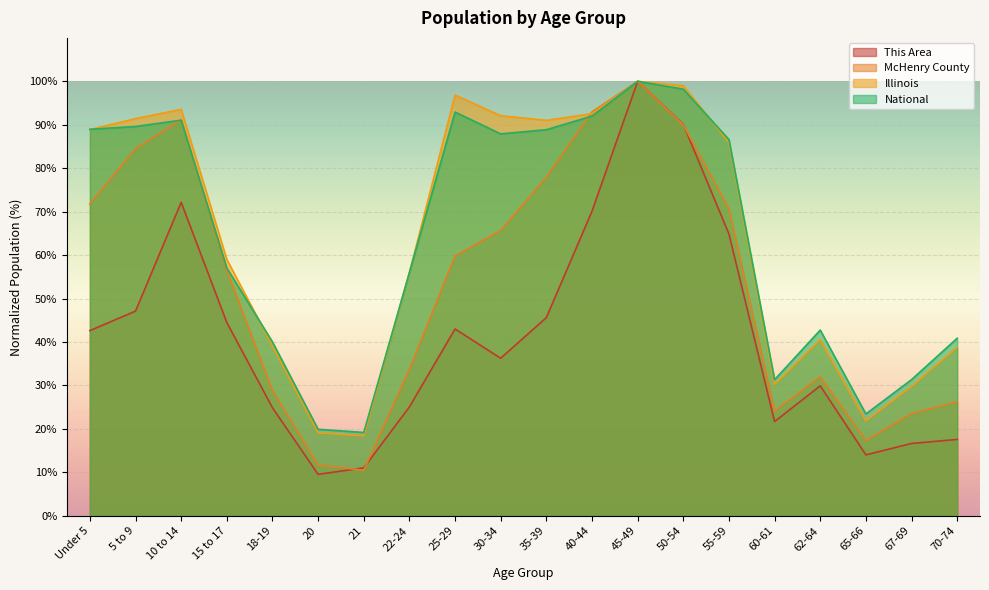

How many lines are shown in the chart?

4